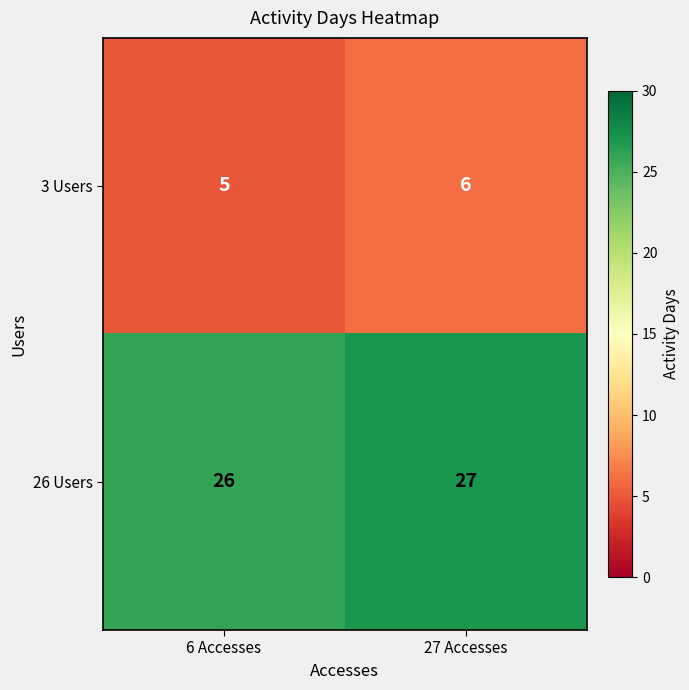

The 26 Users series shows 27 at 27 Accesses. True or false?

True